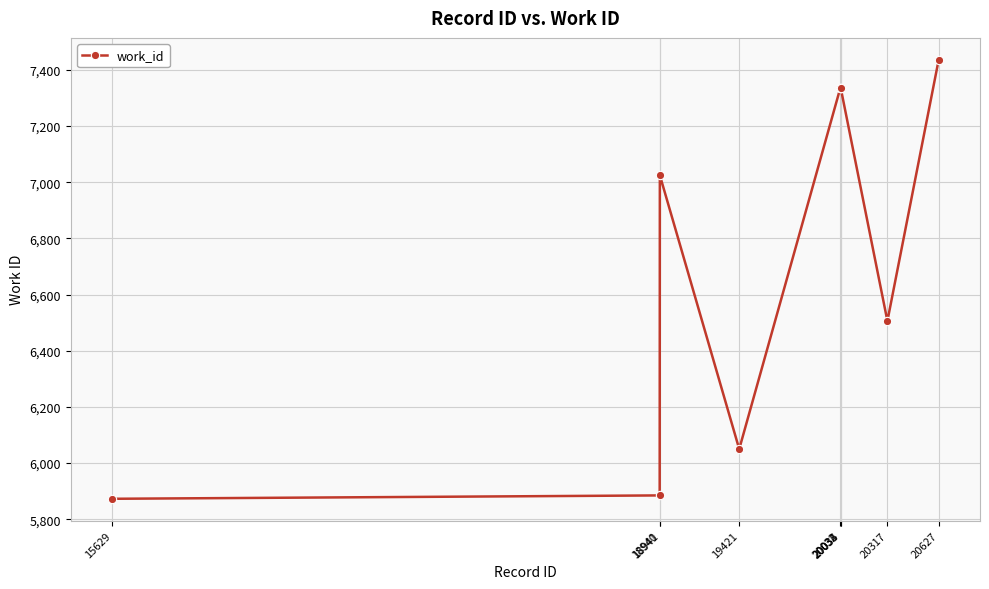

What is the value of the 7th point from the left?

7335